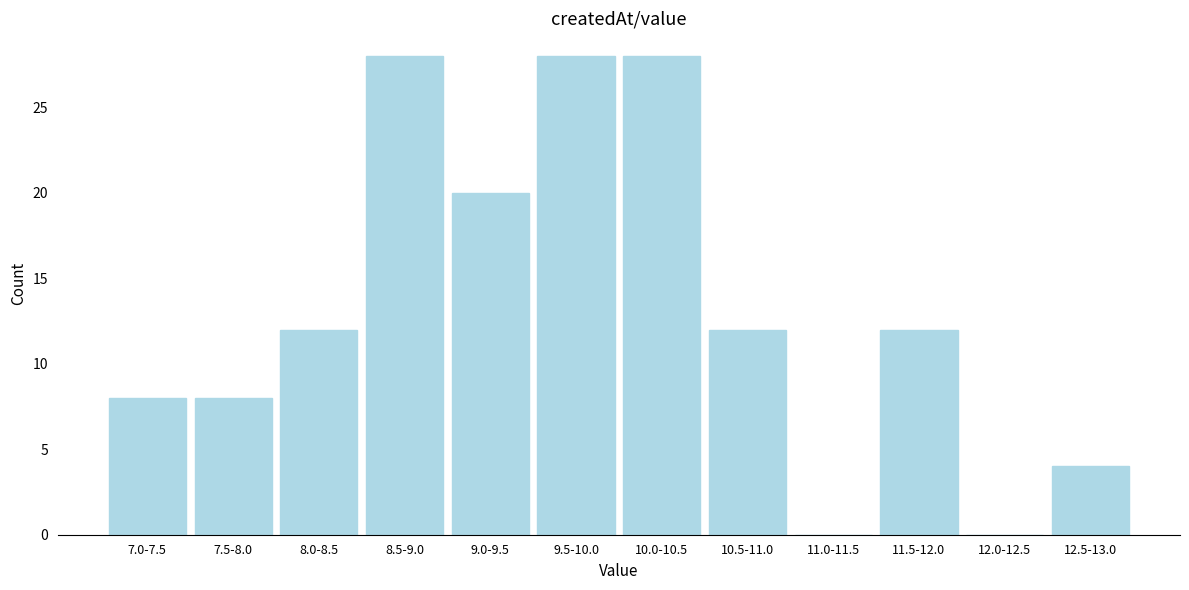

Reading left to right, extract all data points from this chart.

7.0-7.5=8	7.5-8.0=8	8.0-8.5=12	8.5-9.0=28	9.0-9.5=20	9.5-10.0=28	10.0-10.5=28	10.5-11.0=12	11.0-11.5=0	11.5-12.0=12	12.0-12.5=0	12.5-13.0=4